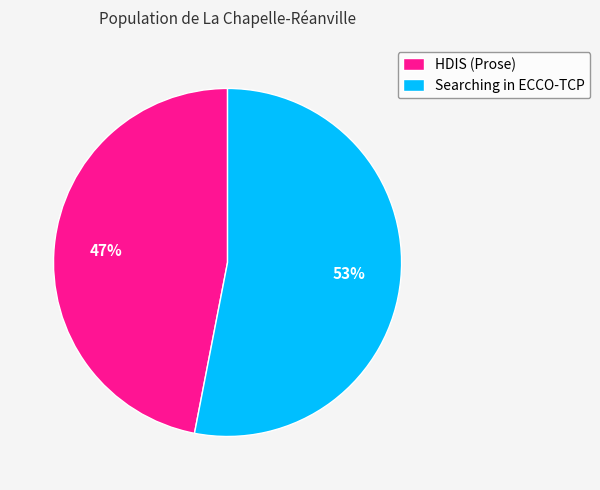

What is the ratio of the value at HDIS (Prose) to the value at Searching in ECCO-TCP?

0.9